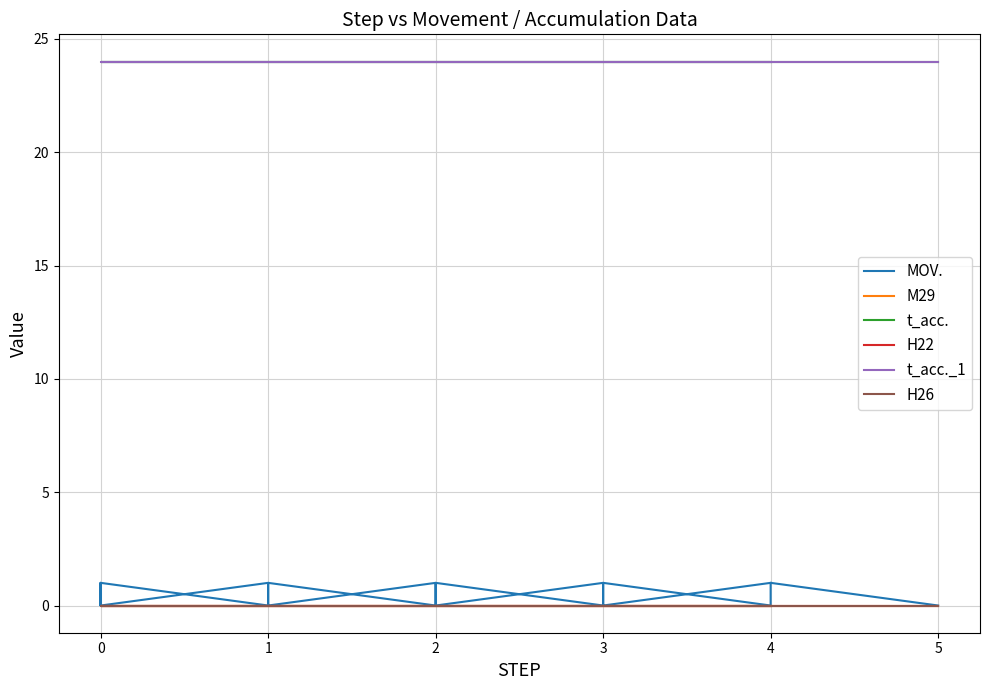

Reading left to right, list all the values displayed in this chart.

MOV.: 0	1	0	1	0	1	0	1	0	1	0	1	0	1	0	1	0	1	0	1
M29: 0	0	0	0	0	0	0	0	0	0	0	0	0	0	0	0	0	0	0	0
t_acc.: 24	24	24	24	24	24	24	24	24	24	24	24	24	24	24	24	24	24	24	24
H22: 0	0	0	0	0	0	0	0	0	0	0	0	0	0	0	0	0	0	0	0
t_acc._1: 24	24	24	24	24	24	24	24	24	24	24	24	24	24	24	24	24	24	24	24
H26: 0	0	0	0	0	0	0	0	0	0	0	0	0	0	0	0	0	0	0	0